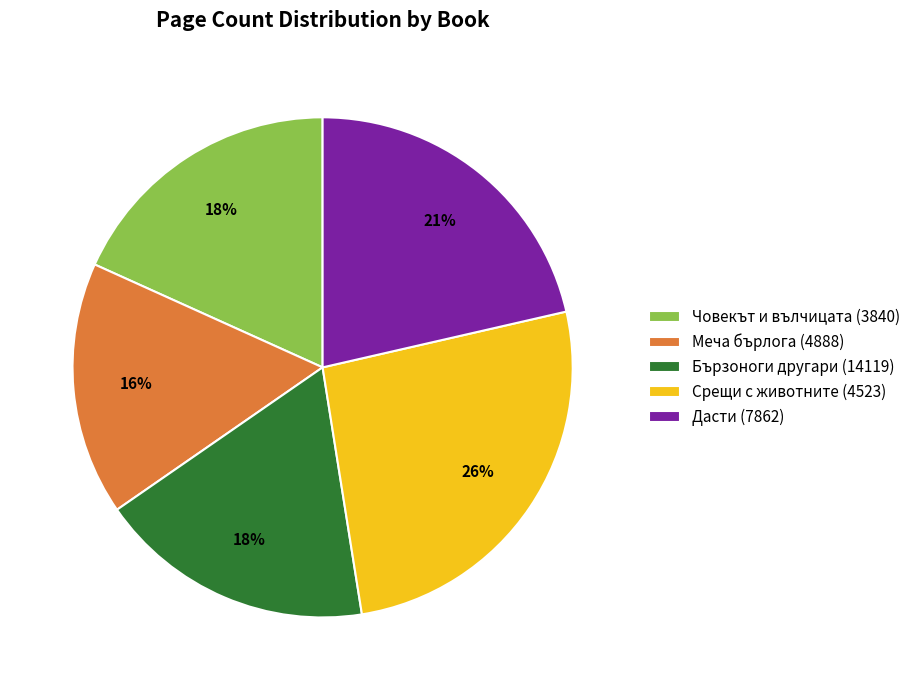

How many slices are in this pie chart?

5